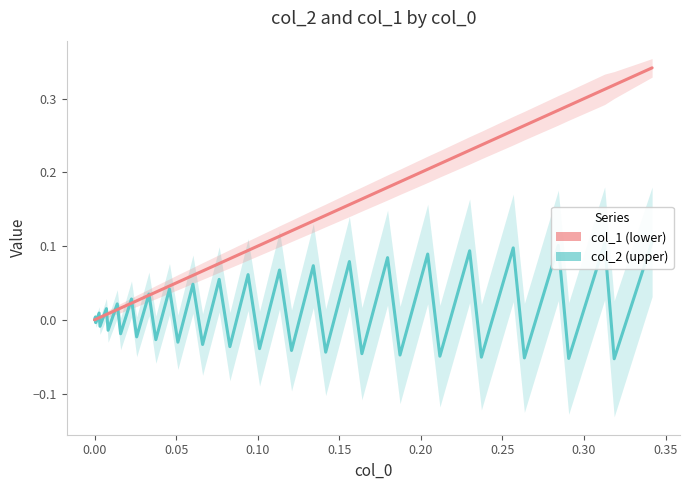

What is the value of the col_1 (lower) point at the 19th from the left?

0.1